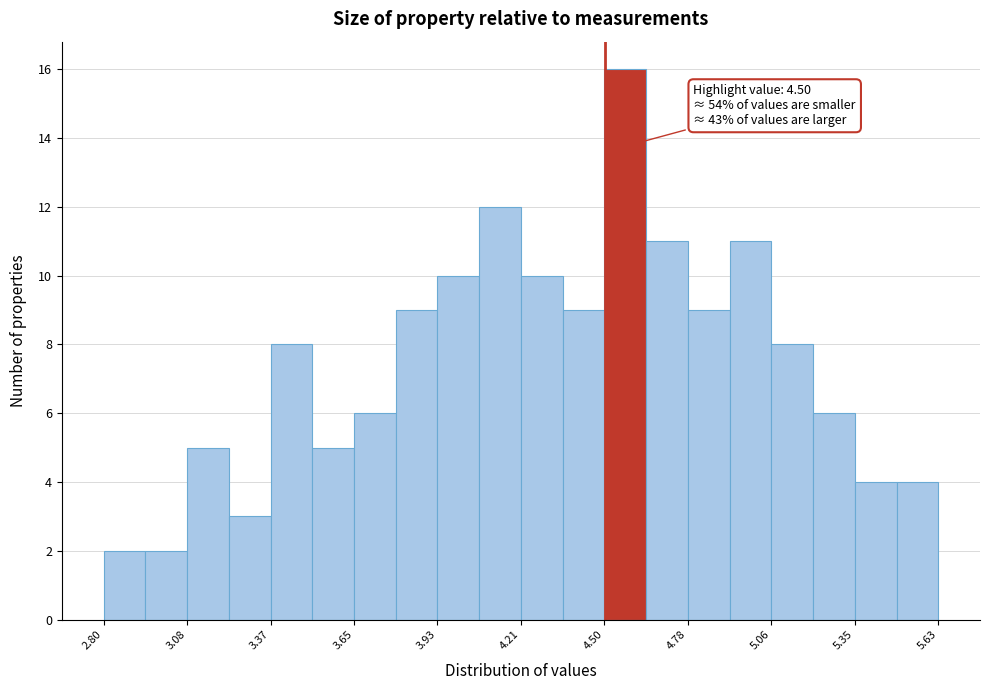

Around what value on the x-axis is the tallest bar? Give the approximate position of its centre, as read against the axis.

4.55